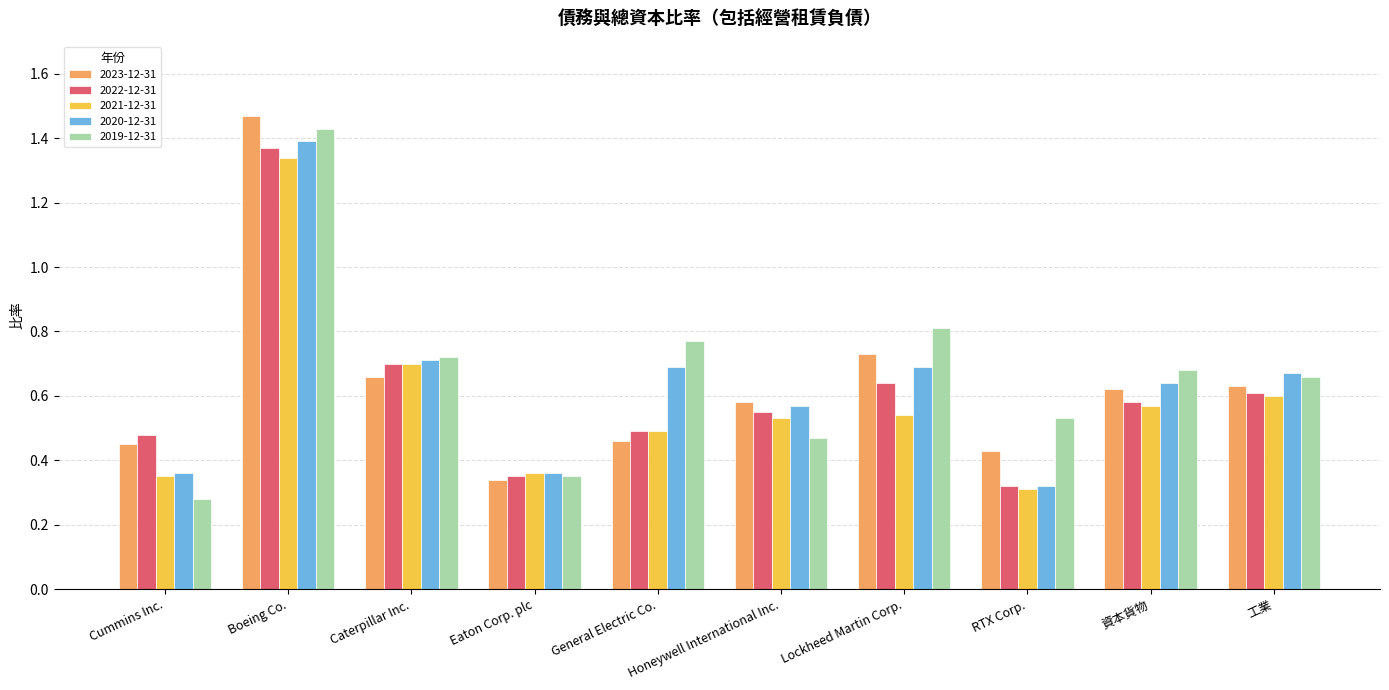

Which series changed the most between Cummins Inc. and RTX Corp.?

2019-12-31